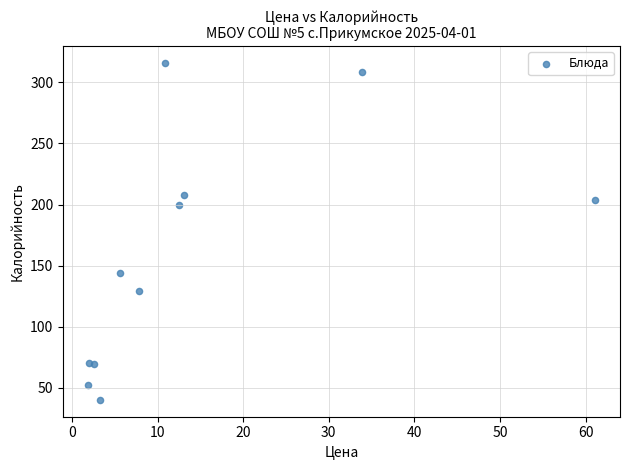

What Y value in the scatter plot is closest to 178?

200.0